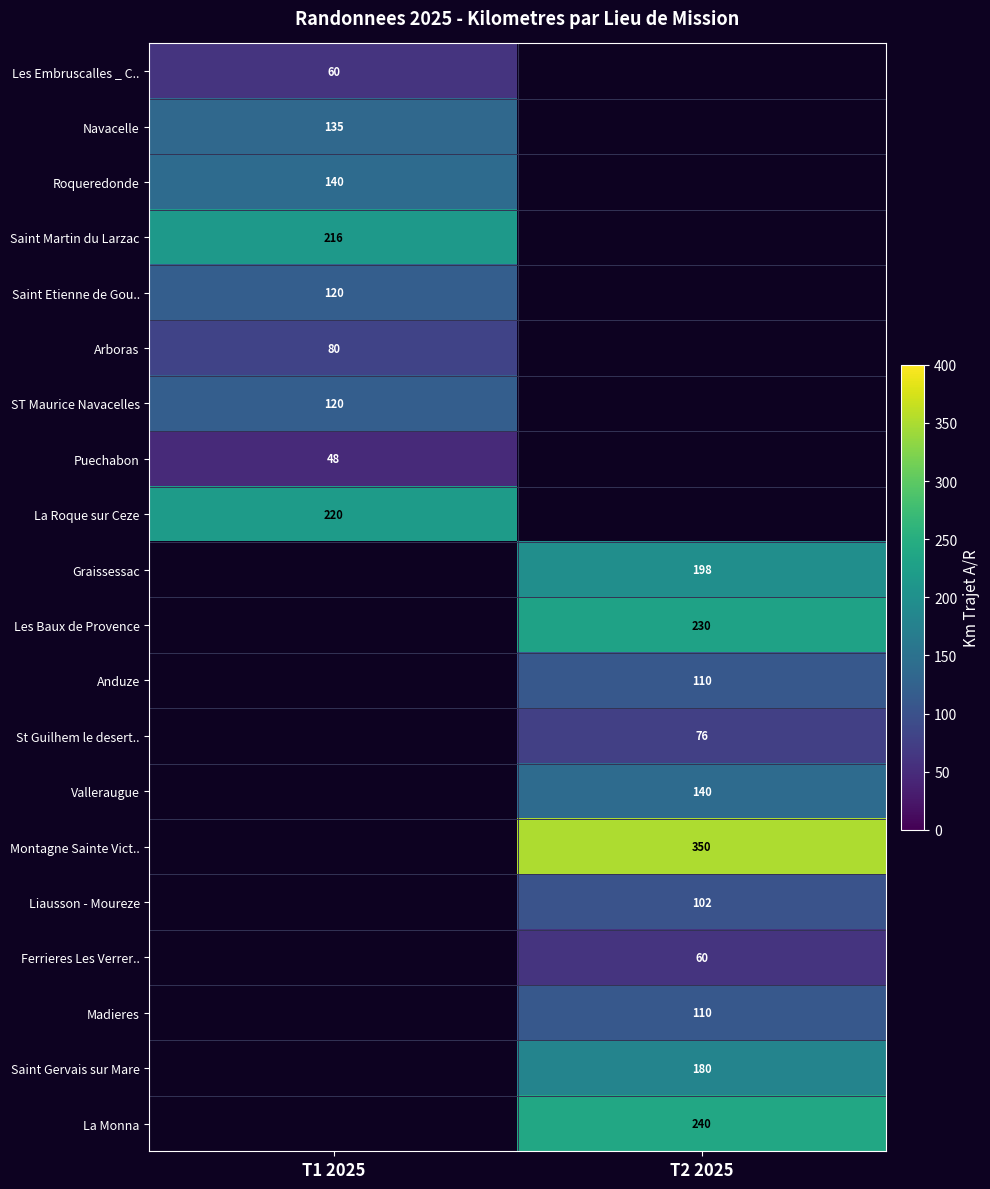

The value of Madieres at T2 2025 is 70. True or false?

False